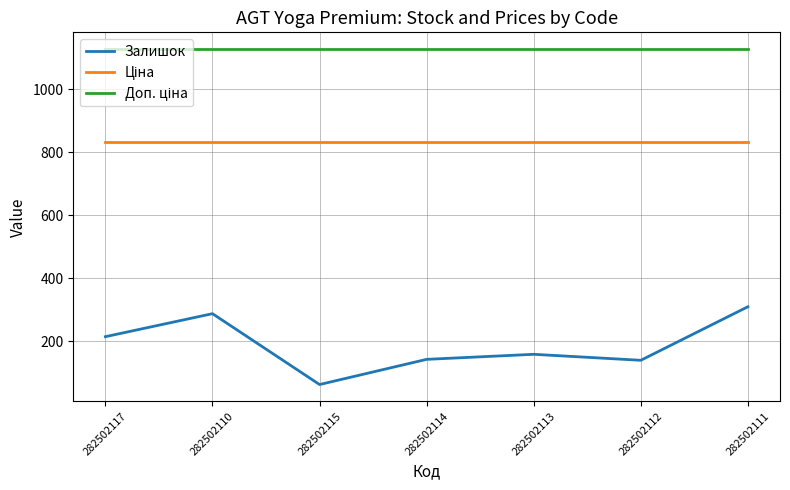

Does the chart have visible grid lines?

Yes